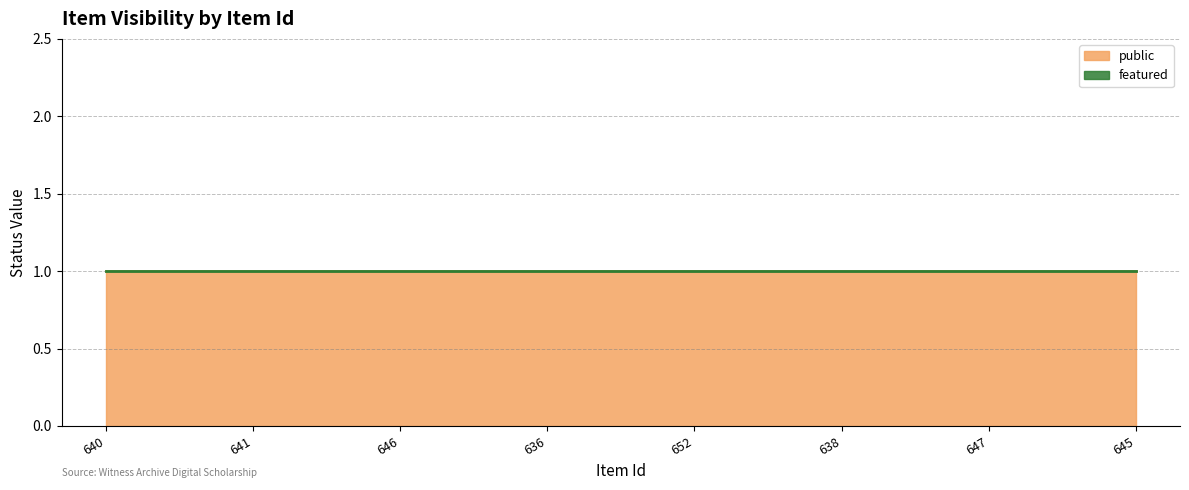

What is the maximum value for public?

1